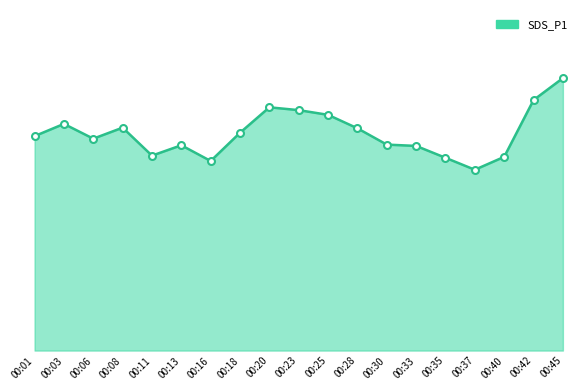

Between 00:25 and 00:03, which is larger?

00:25